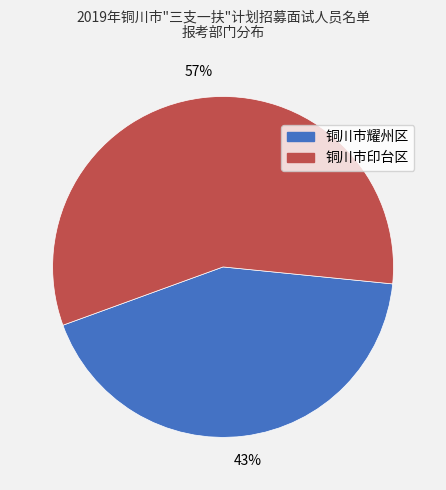

To the nearest percent, what is the difference between the 铜川市耀州区 and 铜川市印台区 slice percentages?

14%